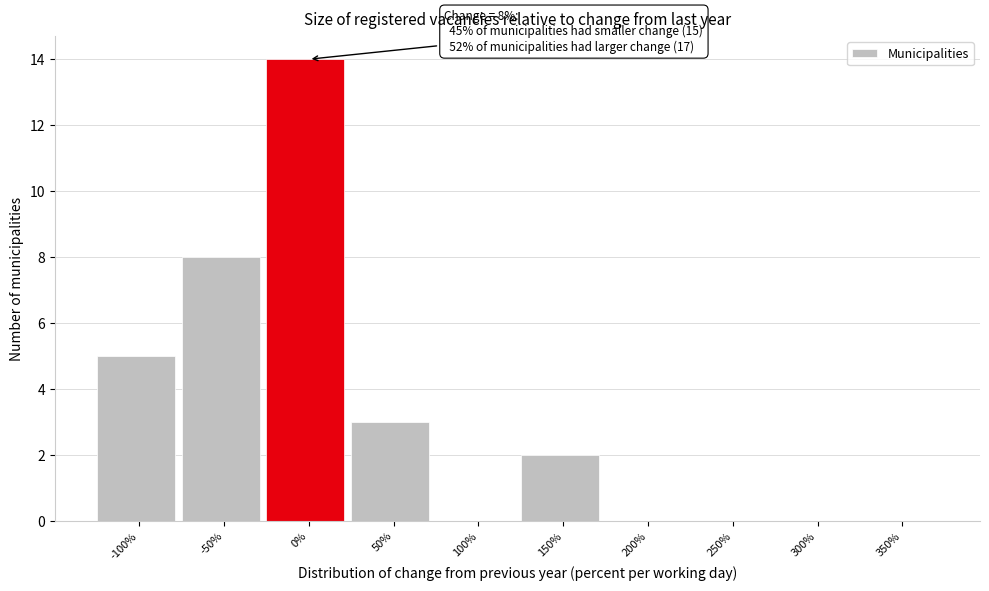

Reading left to right, list all the values displayed in this chart.

-100%=5	-50%=8	0%=14	50%=3	100%=0	150%=2	200%=0	250%=0	300%=0	350%=0